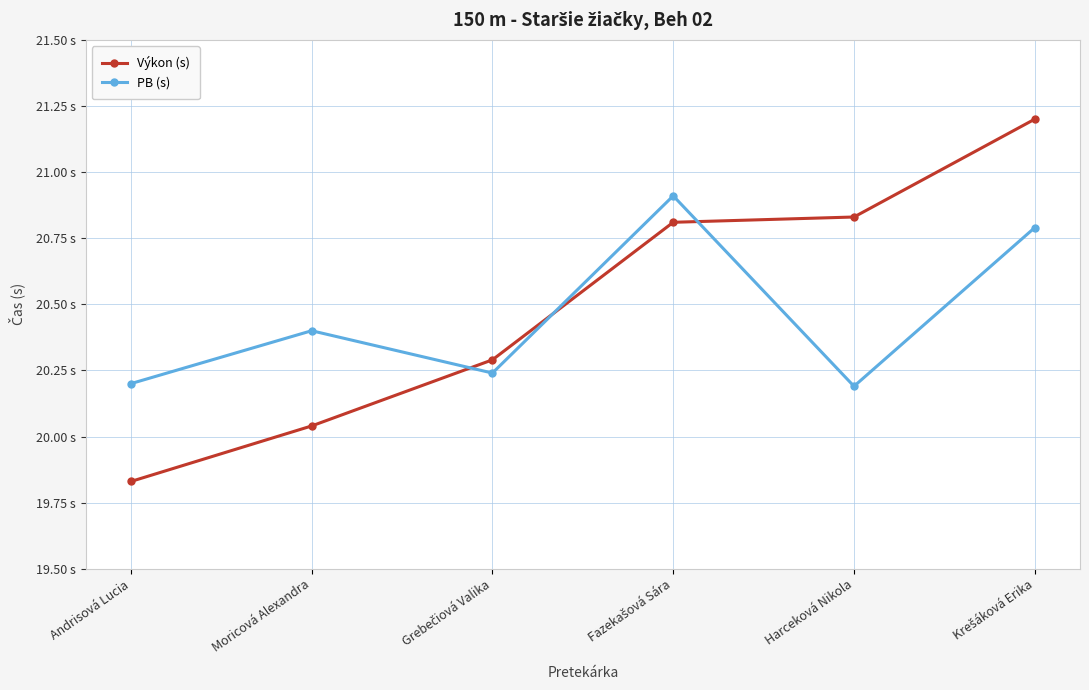

What are all the series names shown in the legend?

Výkon (s), PB (s)